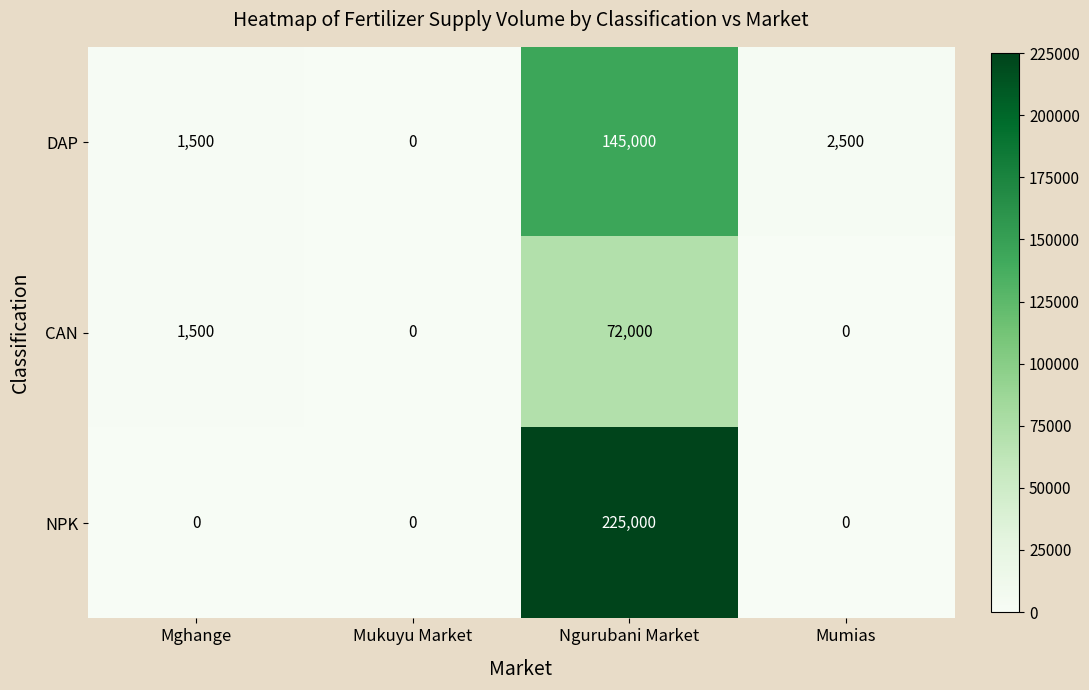

The value of CAN at Mukuyu Market is 0. True or false?

True